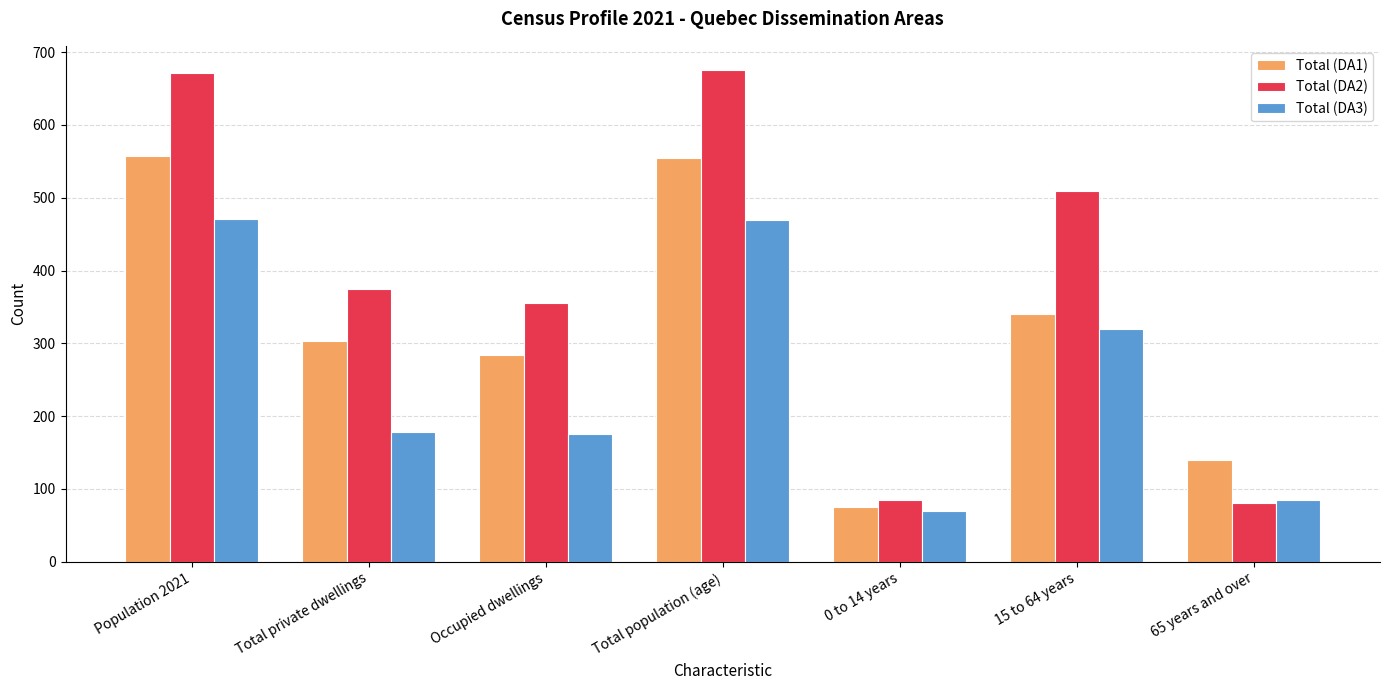

The value of Total (DA3) at Total population (age) is 470. True or false?

True